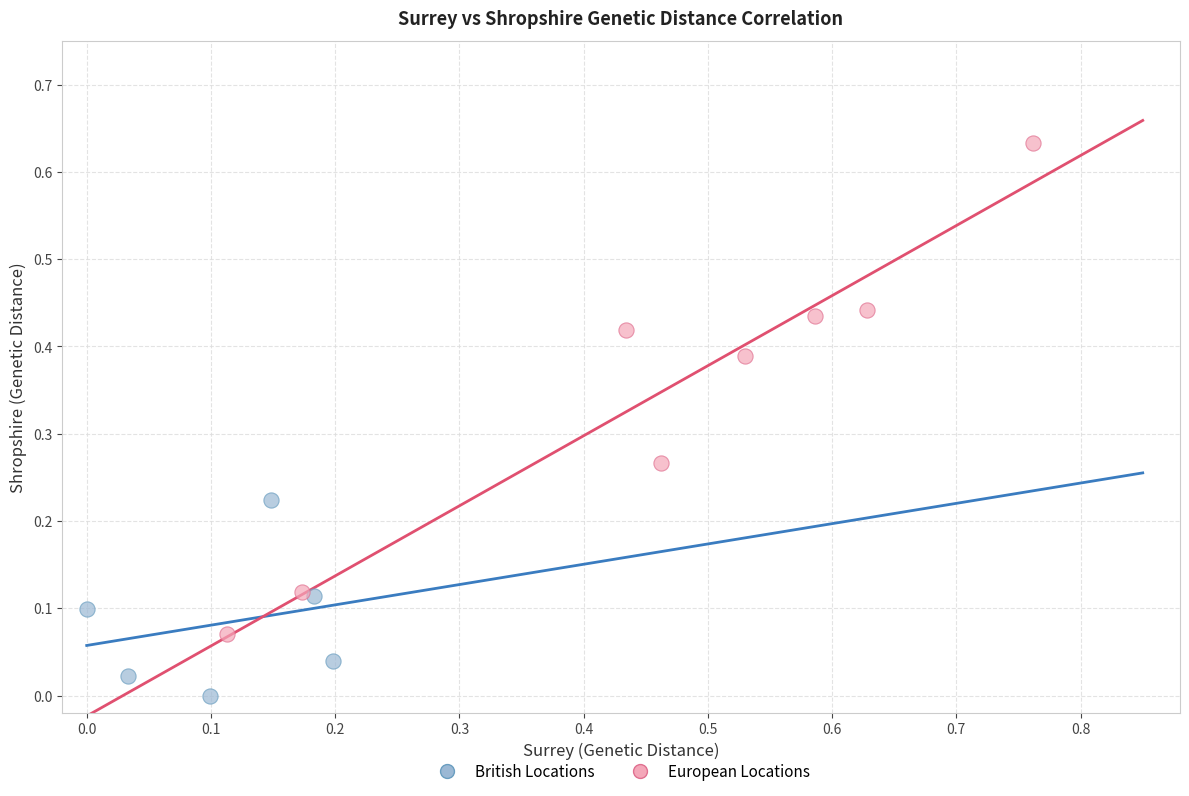

Which series has the widest spread of Y values?

European Locations